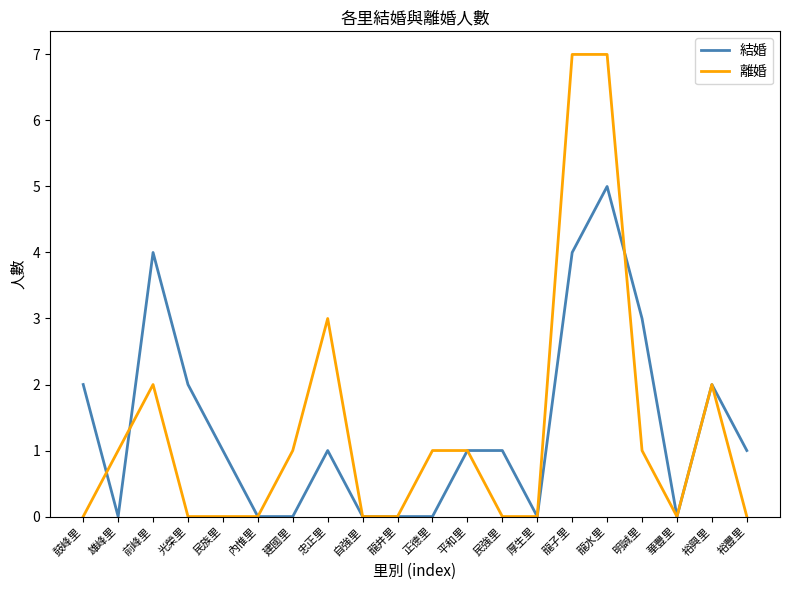

The value of 結婚 at 鼓峰里 is 1. True or false?

False